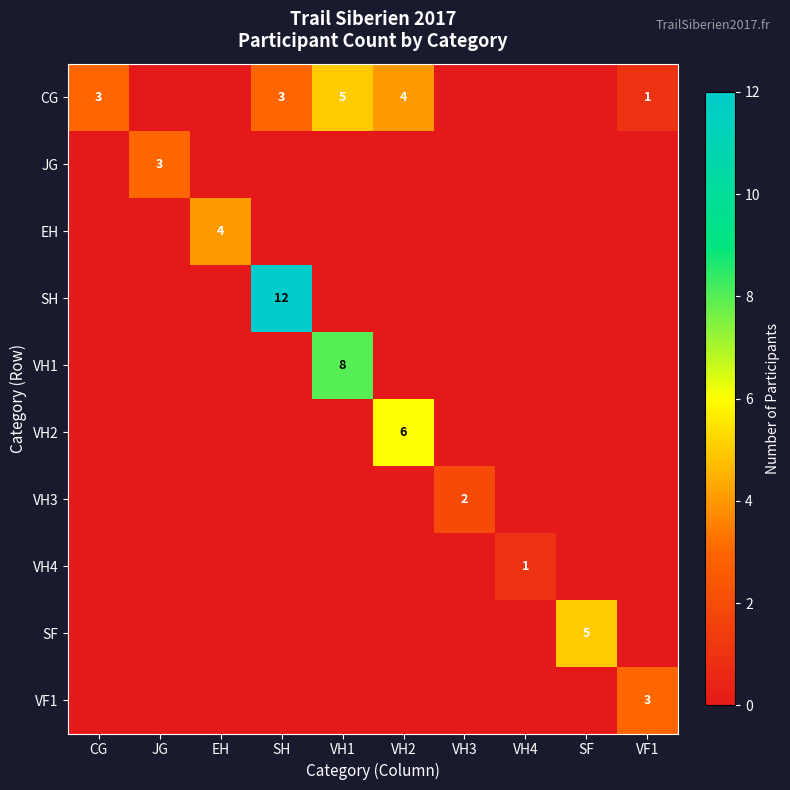

True or false: VH4 has a value of 1 at VH4.

True